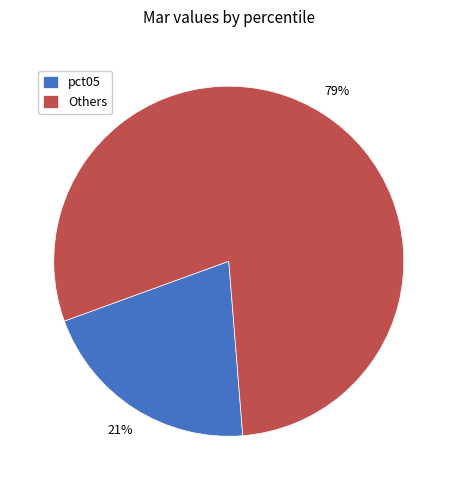

The Others slice represents 70% of the pie. True or false?

False